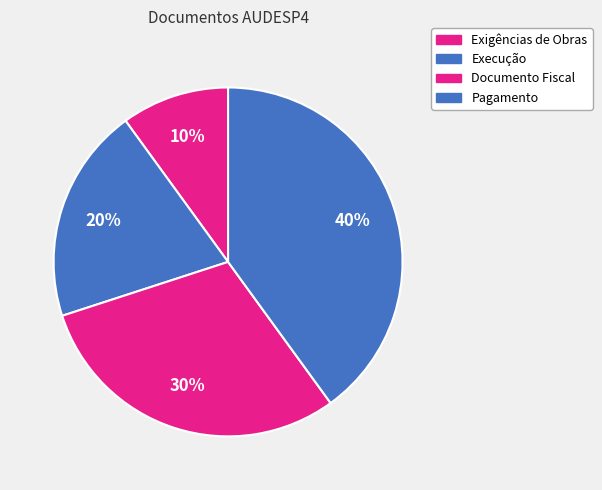

Which has a higher value, Pagamento or Documento Fiscal?

Pagamento